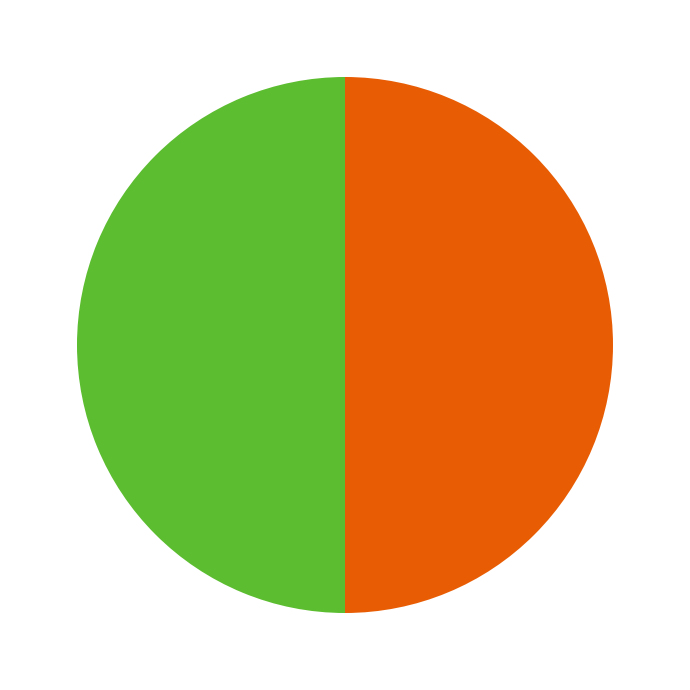

What is the smallest slice in the pie chart?

Invasive non-native species